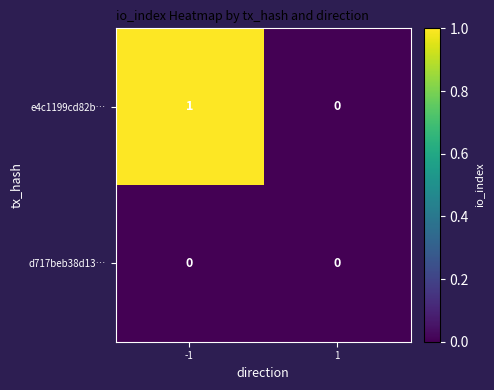

Rank the series by their average value, from lowest to highest.

d717beb38d13…, e4c1199cd82b…